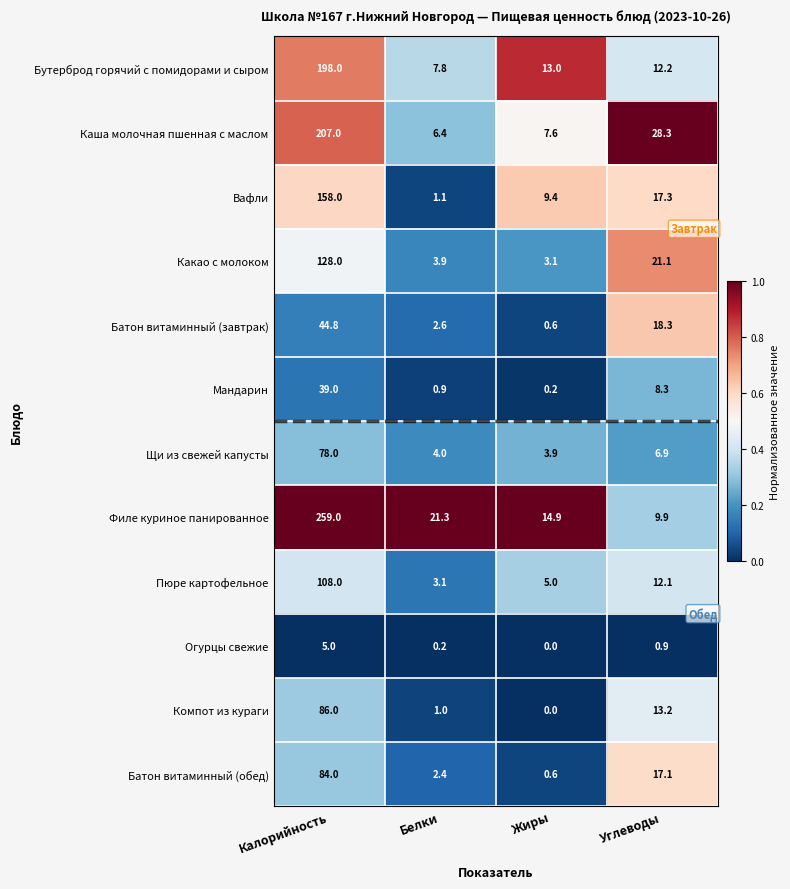

What is the difference between the maximum and minimum values in the Щи из свежей капусты series?

74.1